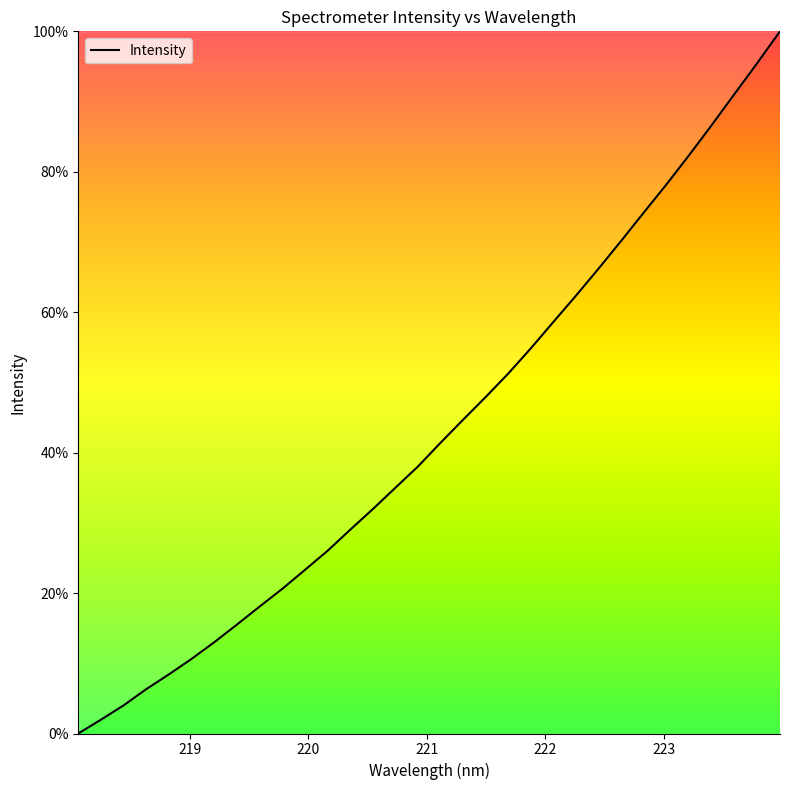

What is the difference between the maximum and minimum values?

100.0